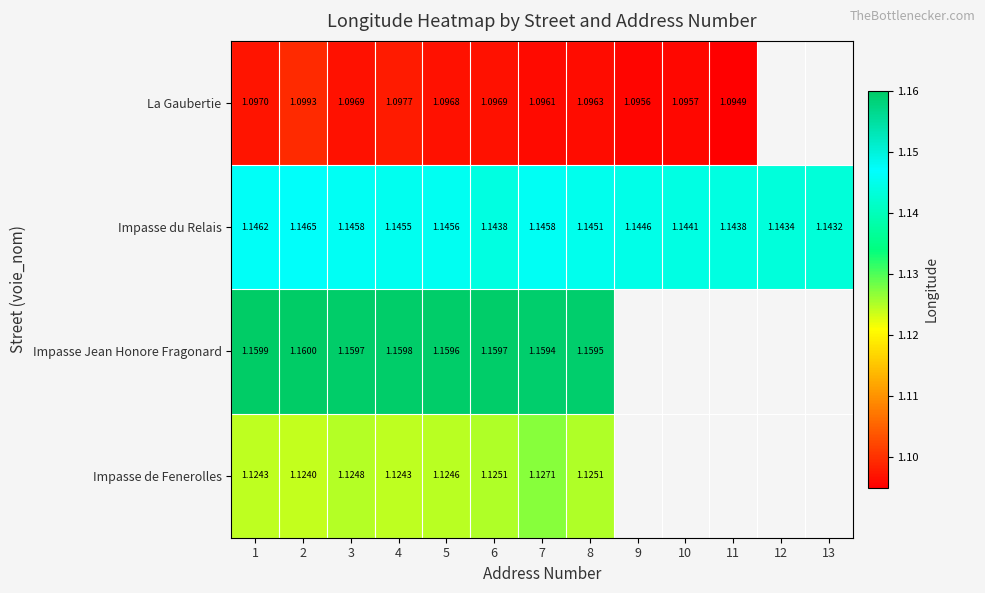

At which category is the sum across all series the highest?

2